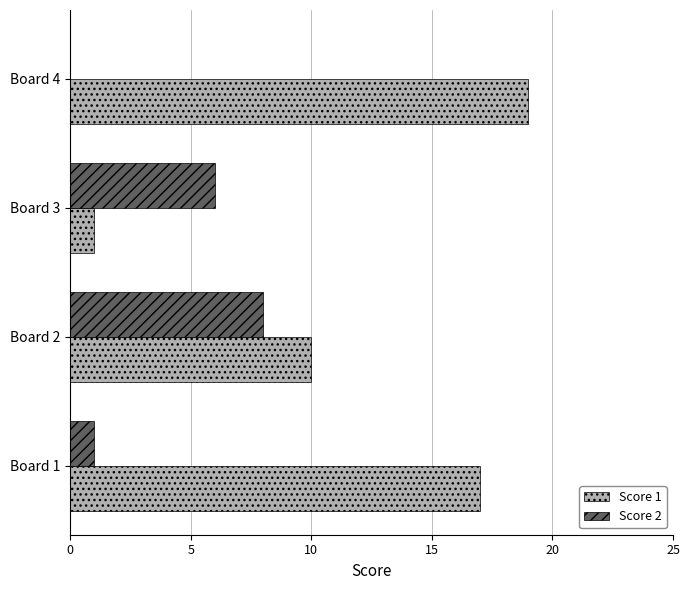

What is the total value across all series at Board 2?

18